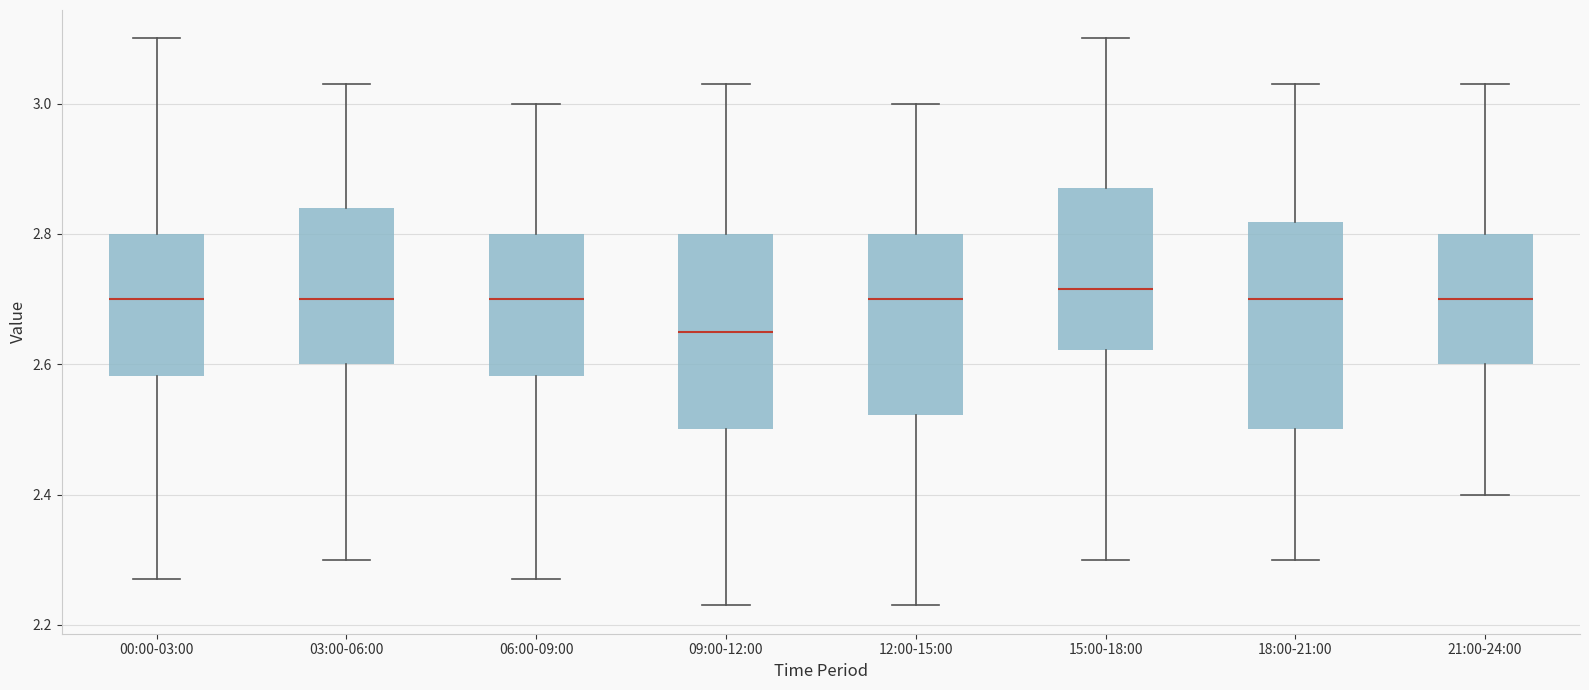

Reading left to right, transcribe this box plot: for each box, give where its median line is, the range the box spans, and where its two whiskers end, as read against the y-axis. The values are not printed on the chart, so give them approximately, as read against the axis.

00:00-03:00: median 2.70, box 2.58 to 2.80, whiskers 2.28 to 3.10
03:00-06:00: median 2.70, box 2.60 to 2.84, whiskers 2.30 to 3.04
06:00-09:00: median 2.70, box 2.58 to 2.80, whiskers 2.28 to 3.00
09:00-12:00: median 2.66, box 2.50 to 2.80, whiskers 2.24 to 3.04
12:00-15:00: median 2.70, box 2.52 to 2.80, whiskers 2.24 to 3.00
15:00-18:00: median 2.72, box 2.62 to 2.88, whiskers 2.30 to 3.10
18:00-21:00: median 2.70, box 2.50 to 2.82, whiskers 2.30 to 3.04
21:00-24:00: median 2.70, box 2.60 to 2.80, whiskers 2.40 to 3.04